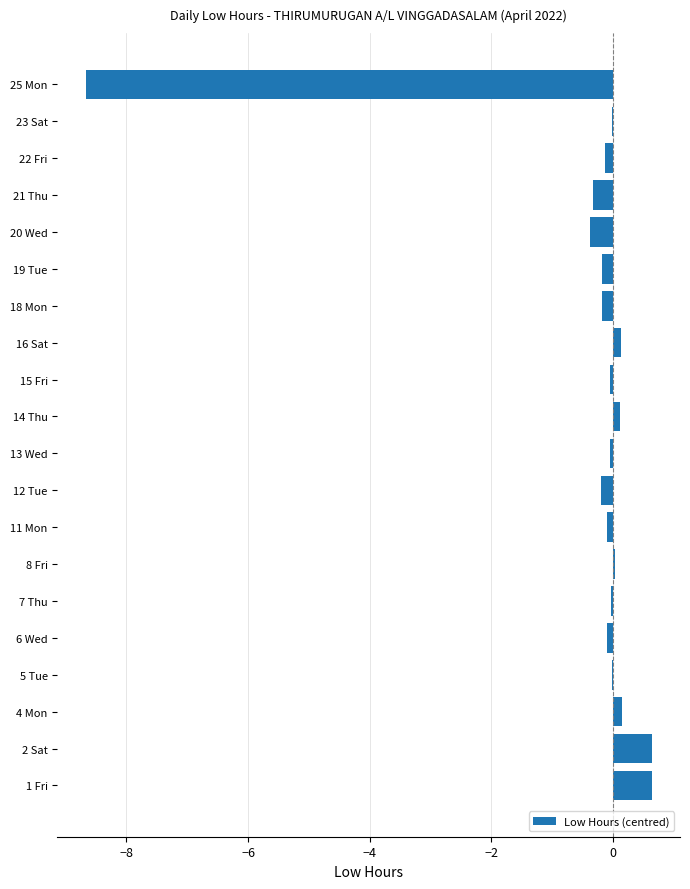

What is the greatest value displayed?

0.6